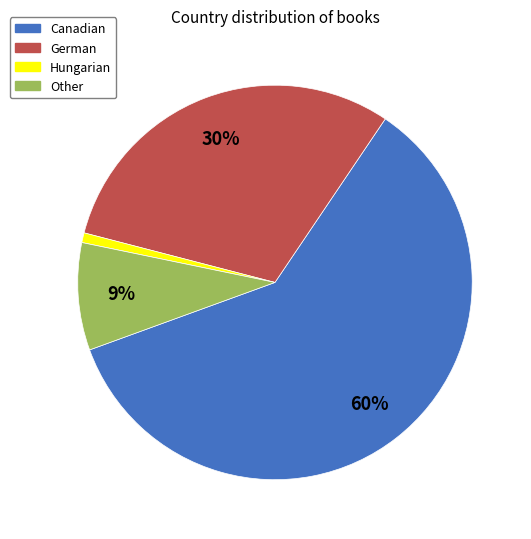

The Hungarian slice represents 11% of the pie. True or false?

False